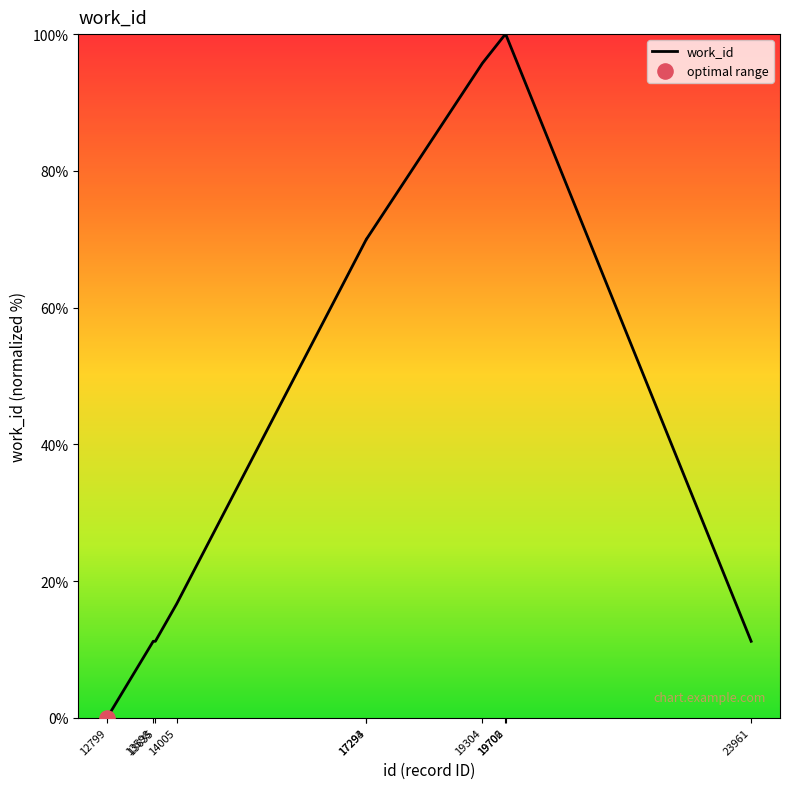

What is the change in value from 12799 to 14005?

+16.7